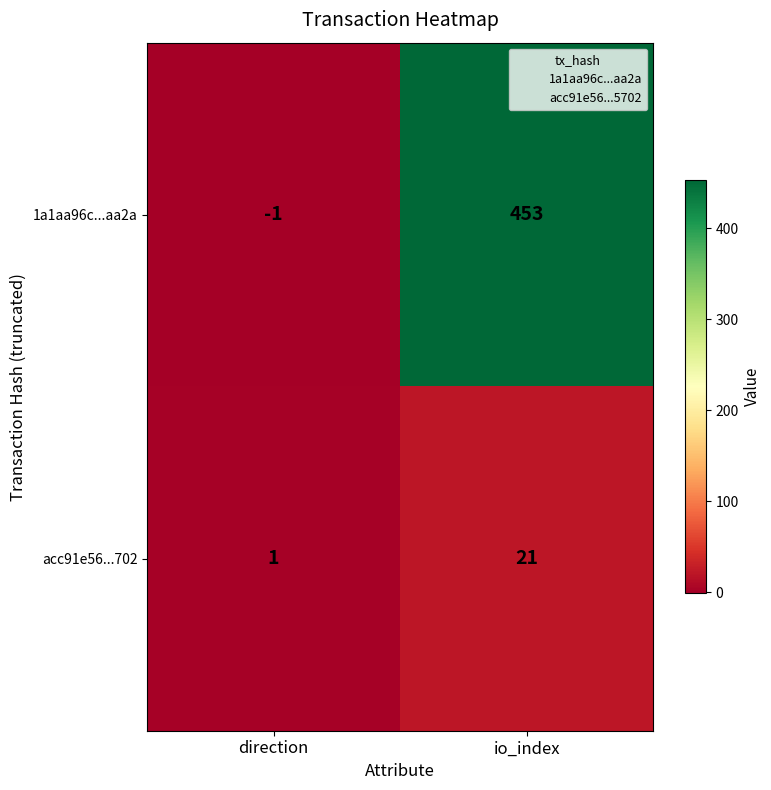

Which series has the largest total across all categories?

1a1aa96c...aa2a